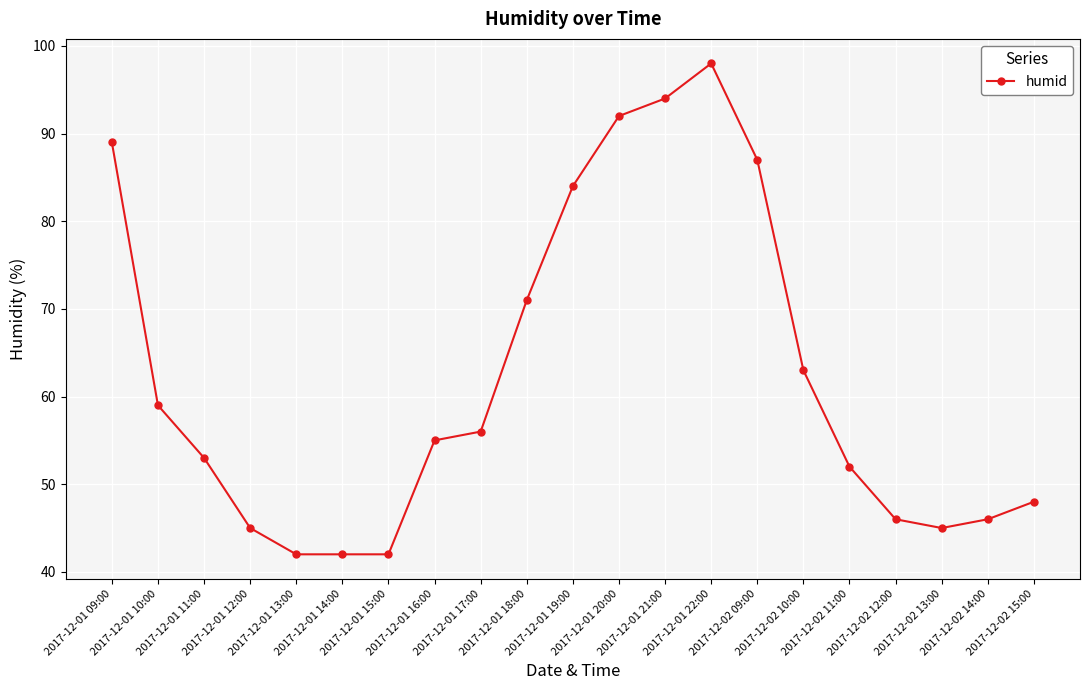

What is the difference between the maximum and minimum values?

56